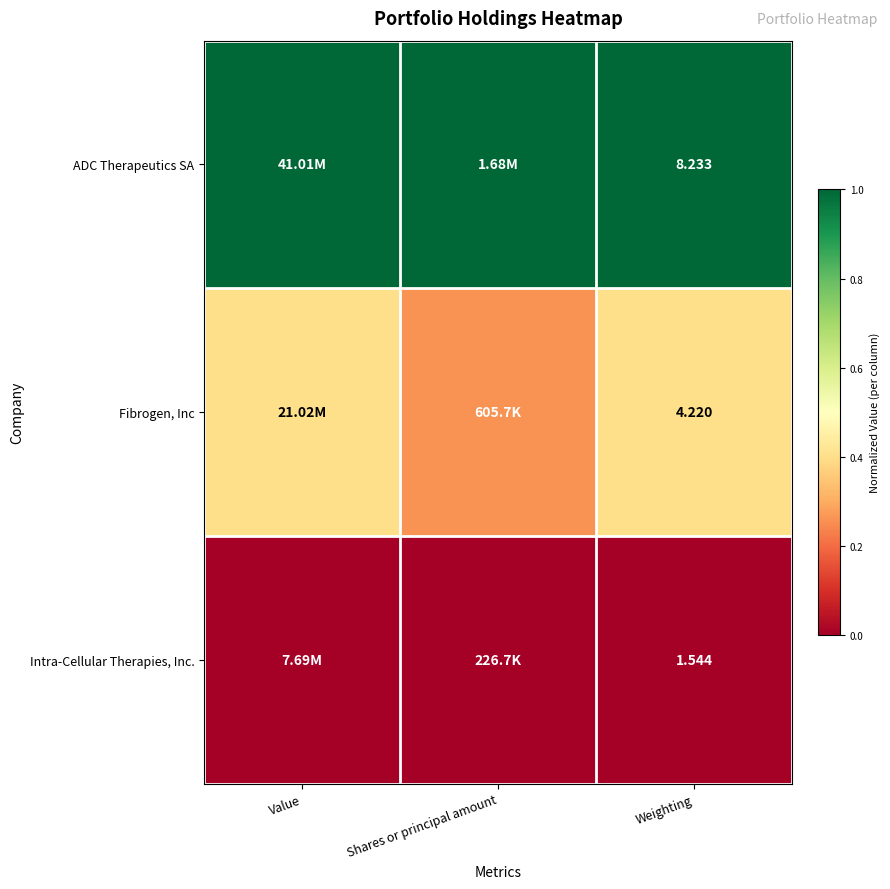

Rank the series at Weighting from highest to lowest value.

ADC Therapeutics SA, Fibrogen, Inc, Intra-Cellular Therapies, Inc.